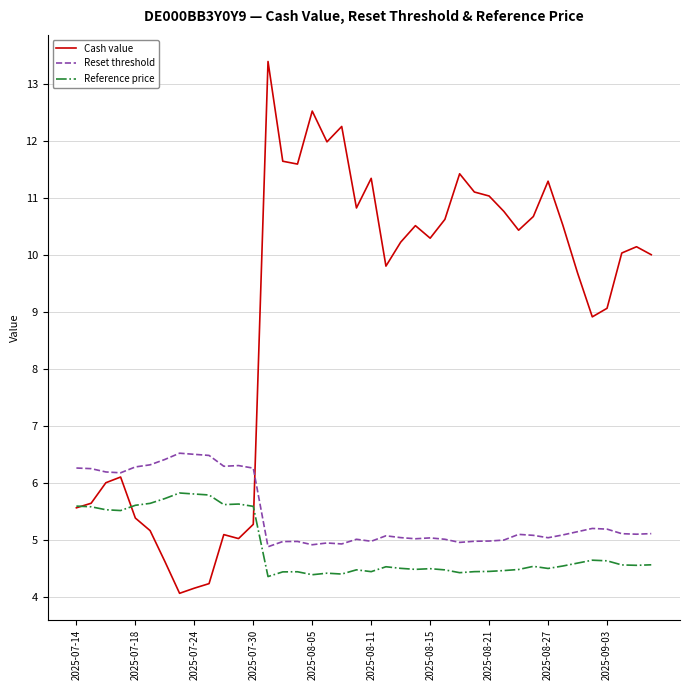

What is the difference between the second highest and minimum values in the Cash value series?

8.5